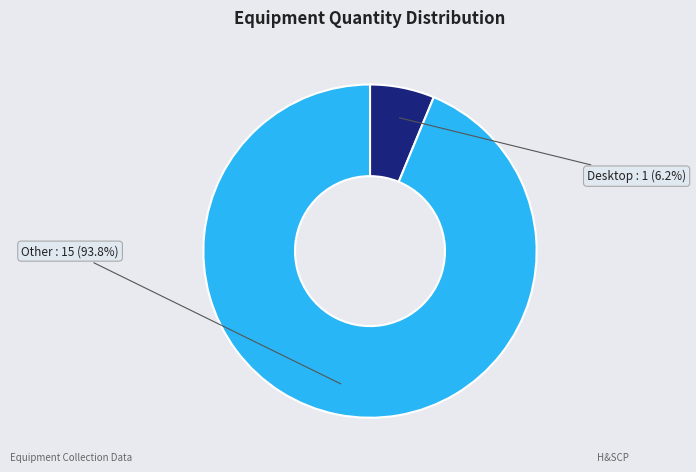

Is there a majority slice in this chart?

Yes